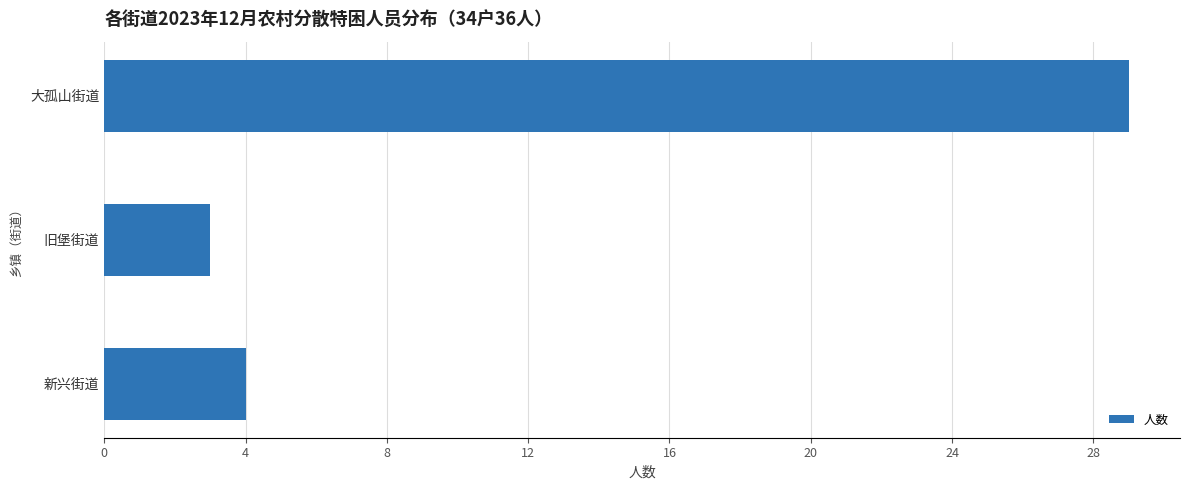

What is the average value?

12